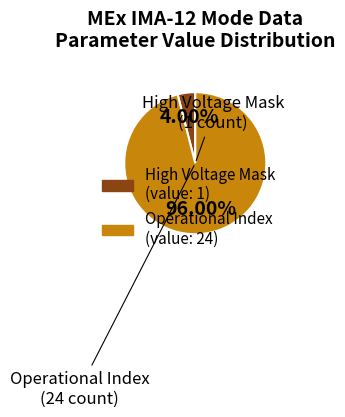

Is there any slice that represents more than half of the pie?

Yes